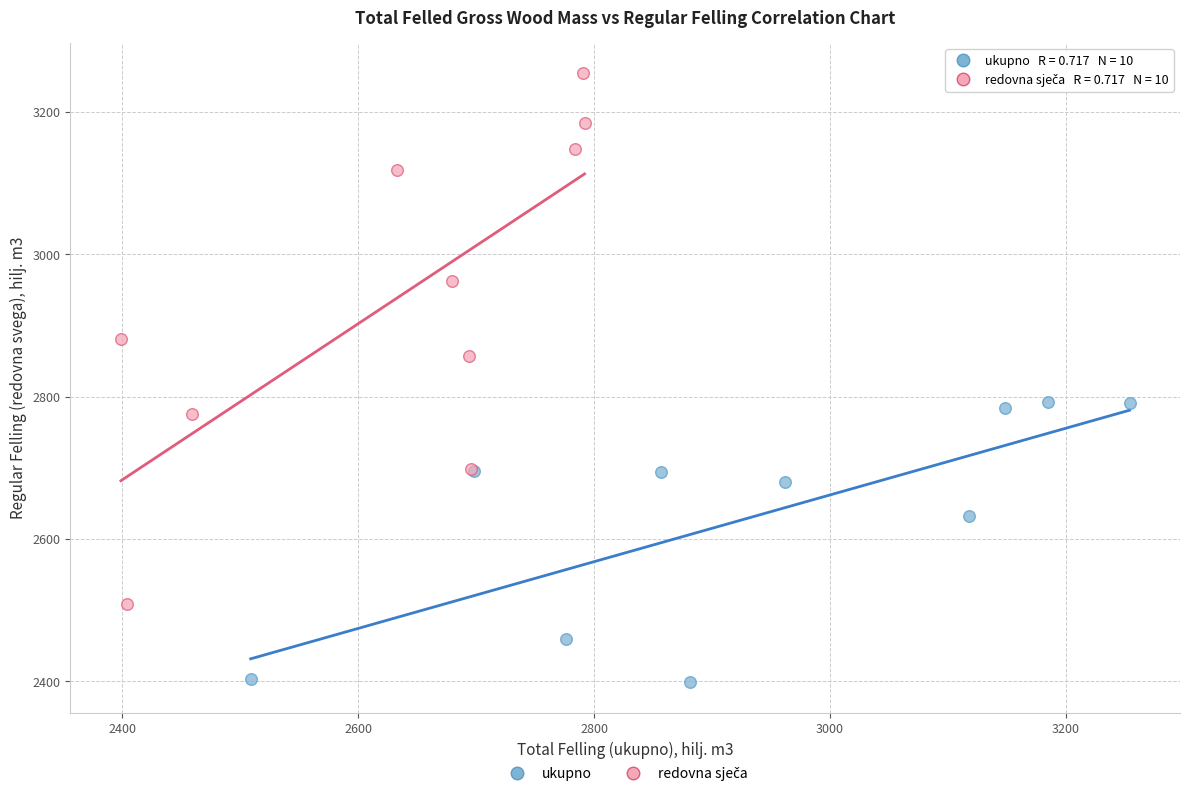

Which series contains the lowest Y value?

ukupno